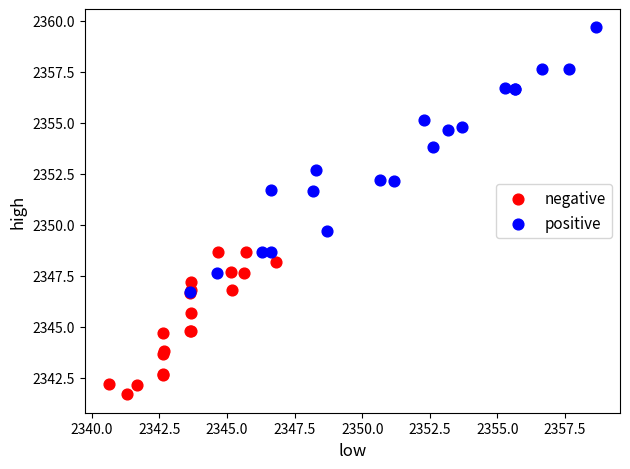

Which series reaches the maximum Y coordinate?

positive